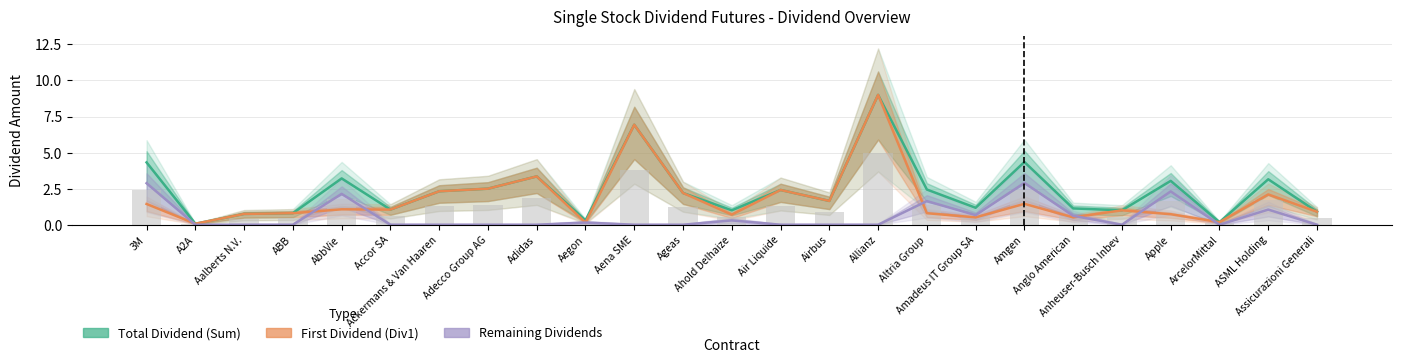

Reading left to right, what are all the values shown in this chart?

Total Dividend (Sum): 3M=4.3	A2A=0.1	Aalberts N.V.=0.8	ABB=0.8	AbbVie=3.2	Accor SA=1.1	Ackermans & Van Haaren=2.3	Adecco Group AG=2.5	Adidas=3.4	Aegon=0.3	Aena SME=6.9	Ageas=2.2	Ahold Delhaize=1.0	Air Liquide=2.4	Airbus=1.6	Allianz=9.0	Altria Group=2.4	Amadeus IT Group SA=1.2	Amgen=4.3	Anglo American=1.1	Anheuser-Busch Inbev=1.0	Apple=3.0	ArcelorMittal=0.2	ASML Holding=3.2	Assicurazioni Generali=0.9
First Dividend (Div1): 3M=1.4	A2A=0.1	Aalberts N.V.=0.8	ABB=0.8	AbbVie=1.1	Accor SA=1.1	Ackermans & Van Haaren=2.3	Adecco Group AG=2.5	Adidas=3.4	Aegon=0.1	Aena SME=6.9	Ageas=2.2	Ahold Delhaize=0.7	Air Liquide=2.4	Airbus=1.6	Allianz=9.0	Altria Group=0.8	Amadeus IT Group SA=0.5	Amgen=1.4	Anglo American=0.5	Anheuser-Busch Inbev=1.0	Apple=0.7	ArcelorMittal=0.2	ASML Holding=2.1	Assicurazioni Generali=0.9
Remaining Dividends: 3M=2.9	A2A=0.0	Aalberts N.V.=0.0	ABB=0.0	AbbVie=2.1	Accor SA=0.0	Ackermans & Van Haaren=0.0	Adecco Group AG=0.0	Adidas=0.0	Aegon=0.1	Aena SME=0.0	Ageas=0.0	Ahold Delhaize=0.3	Air Liquide=0.0	Airbus=0.0	Allianz=0.0	Altria Group=1.6	Amadeus IT Group SA=0.7	Amgen=2.9	Anglo American=0.6	Anheuser-Busch Inbev=0.0	Apple=2.3	ArcelorMittal=0.0	ASML Holding=1.1	Assicurazioni Generali=0.0